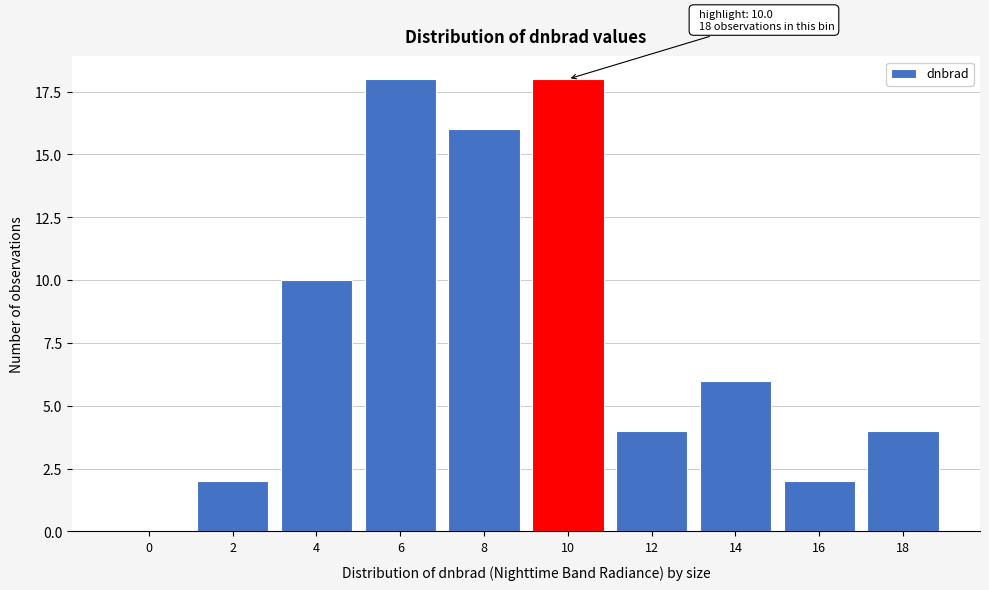

Reading left to right, transcribe all the data shown in this chart.

0=0	2=2	4=10	6=18	8=16	10=18	12=4	14=6	16=2	18=4